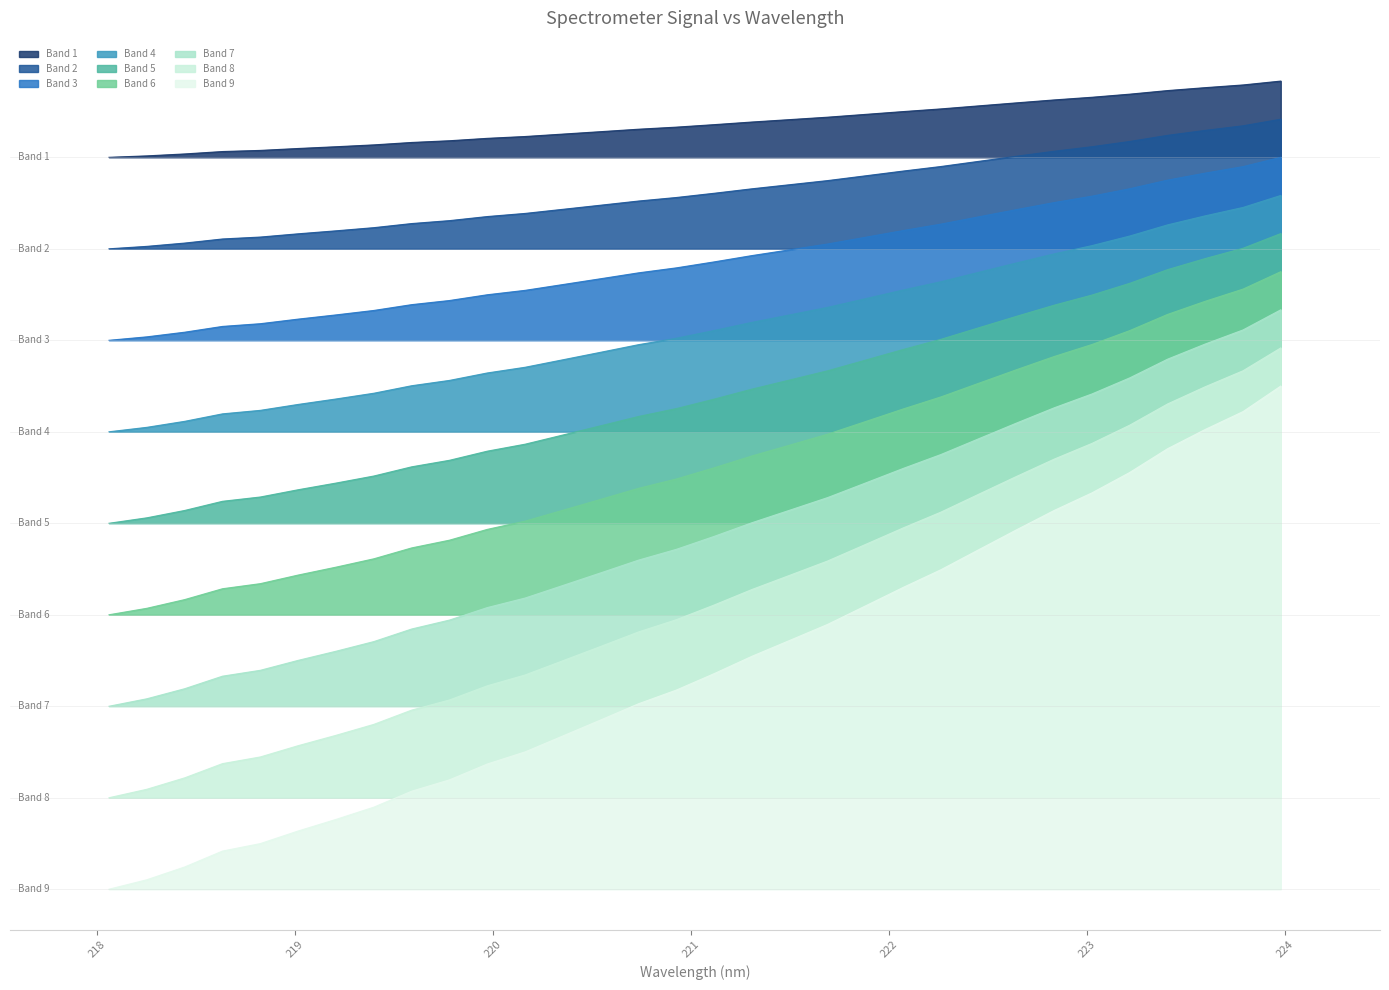

Rank the categories by value from lowest to highest.

218.0596, 218.2508, 218.442, 218.6332, 218.8244, 219.0156, 219.2067, 219.3979, 219.589, 219.7801, 219.9712, 220.1623, 220.3533, 220.5444, 220.7354, 220.9264, 221.1174, 221.3083, 221.4993, 221.6902, 221.8812, 222.0721, 222.263, 222.4538, 222.6447, 222.8355, 223.0264, 223.2172, 223.408, 223.5987, 223.7895, 223.9802